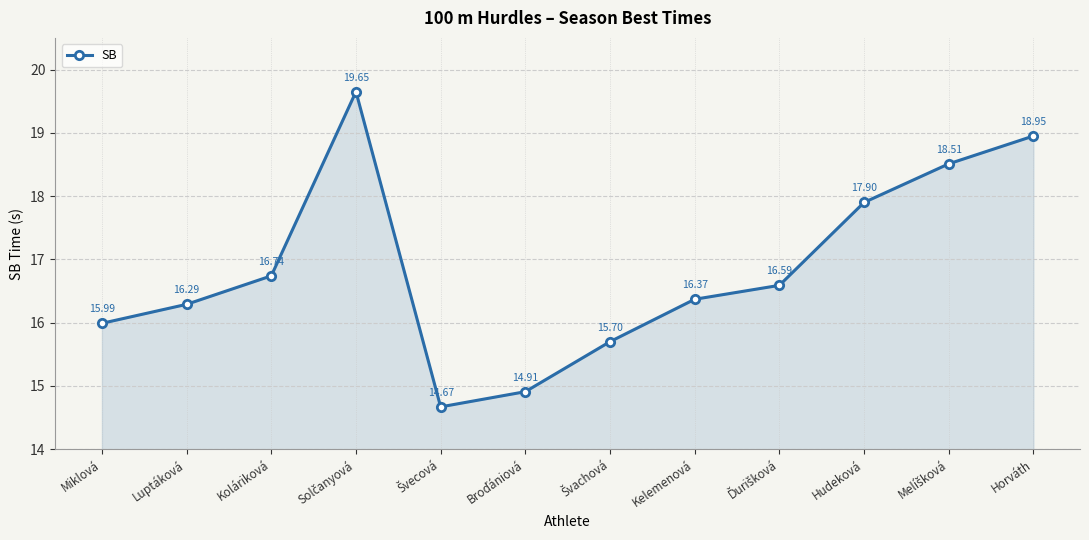

What is the difference between the values at Kelemenová and Koláriková?

0.4